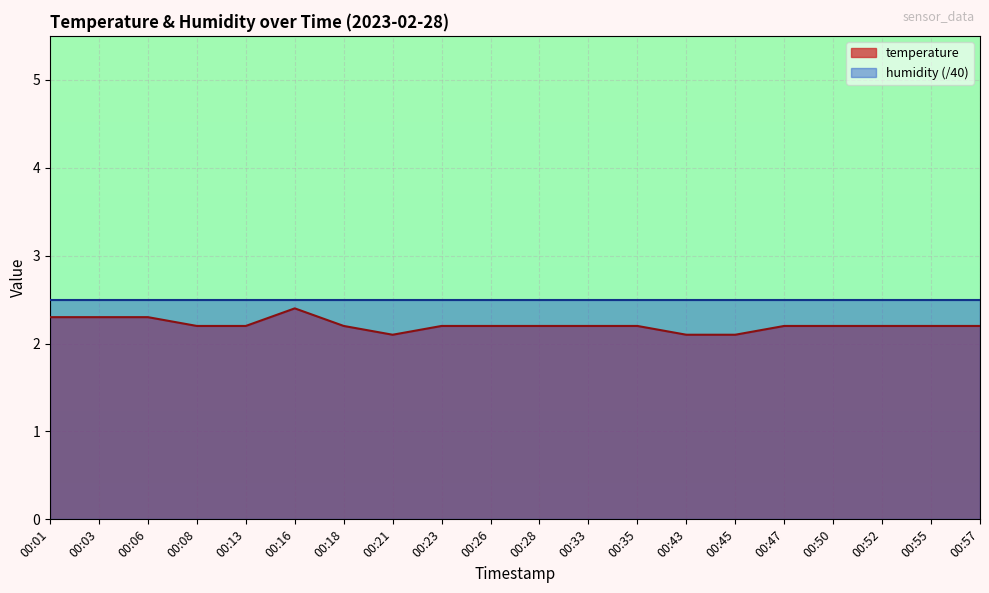

Reading right to left, list all the values displayed in this chart.

2.2	2.2	2.2	2.2	2.2	2.1	2.1	2.2	2.2	2.2	2.2	2.2	2.1	2.2	2.4	2.2	2.2	2.3	2.3	2.3